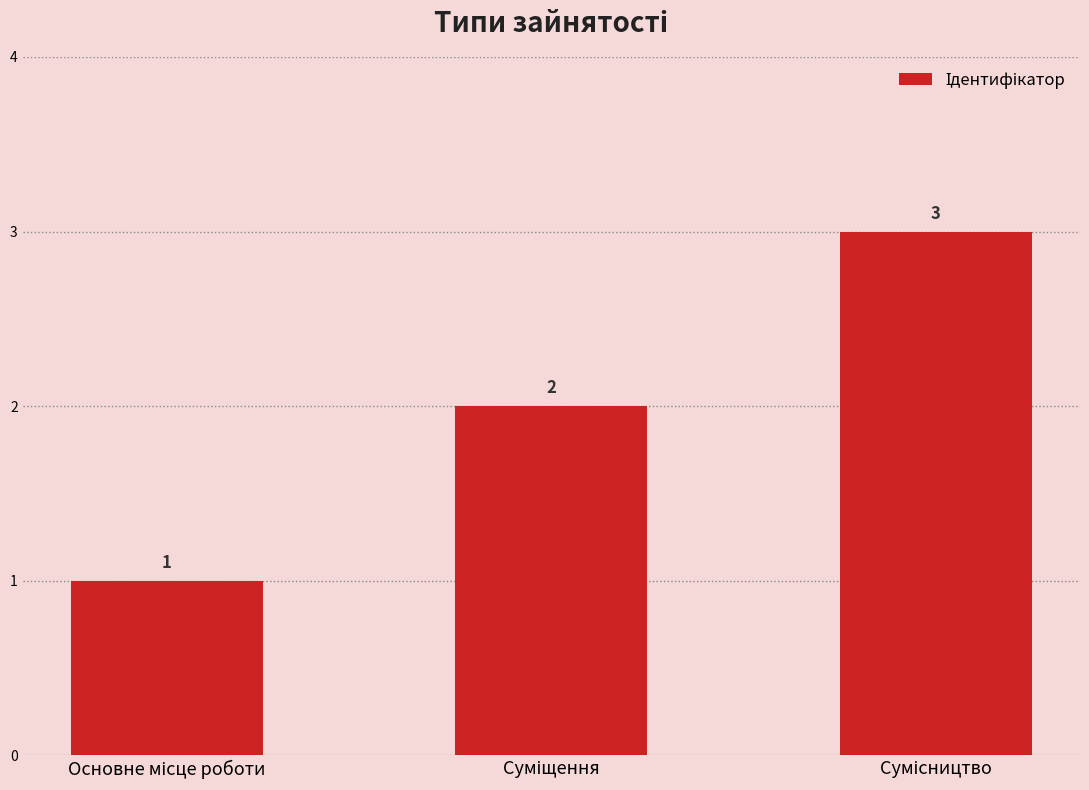

What is the value of the 1st bar from the left?

1